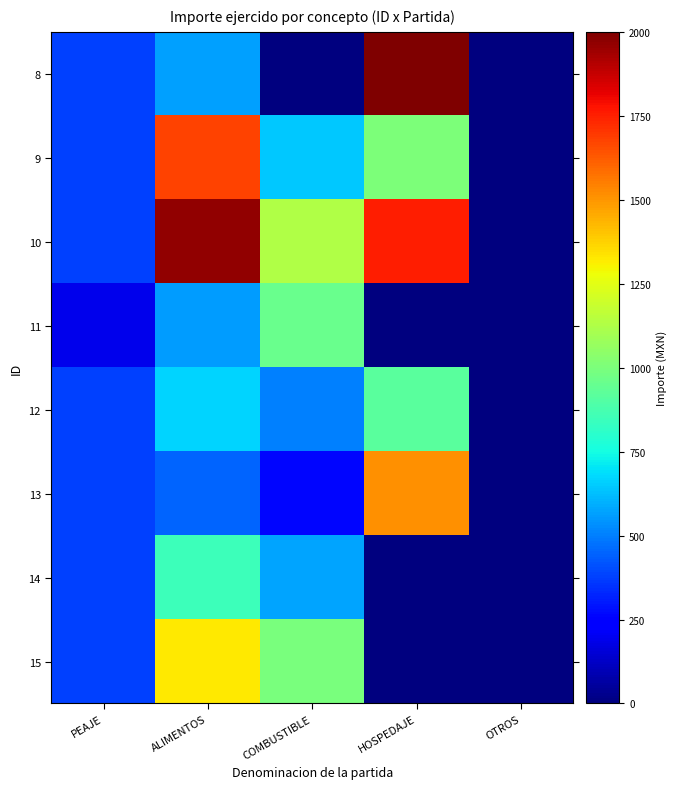

At PEAJE, list the series in order from largest to smallest.

14, 8, 9, 10, 12, 13, 15, 11